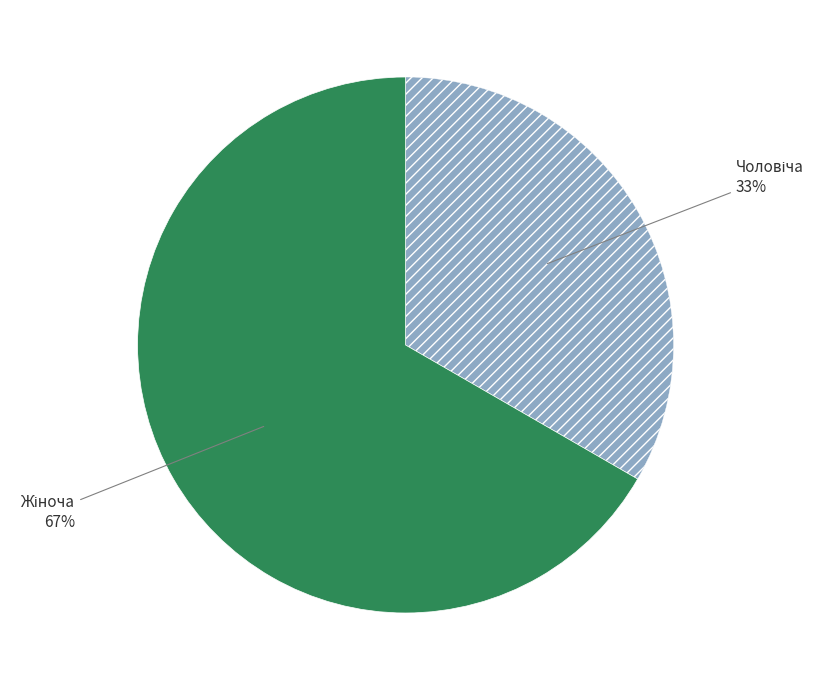

Is there any slice that represents more than half of the pie?

Yes